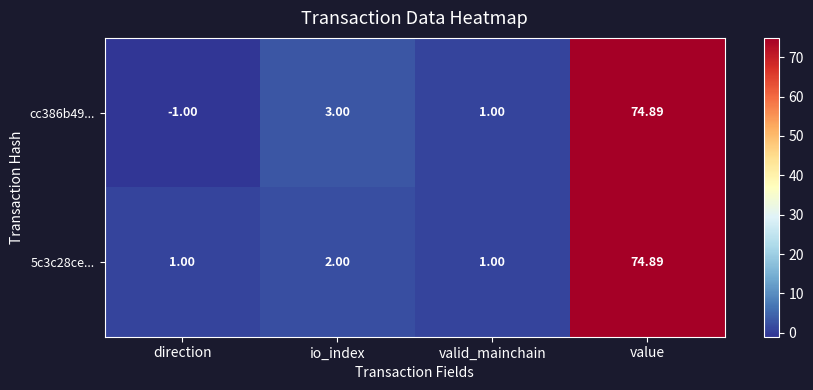

At which category is the sum across all series the highest?

value